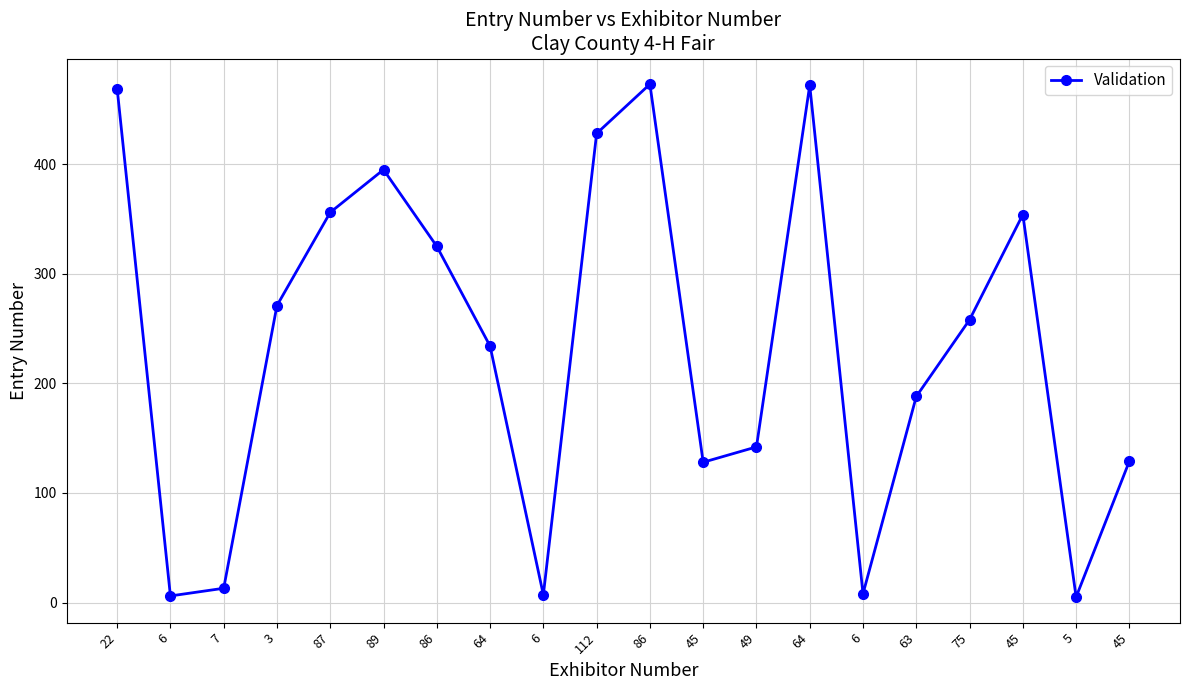

Reading right to left, transcribe all the data shown in this chart.

45=129	5=5	45=354	75=258	63=188	6=8	64=472	49=142	45=128	86=473	112=428	6=7	64=234	86=325	89=395	87=356	3=271	7=13	6=6	22=469